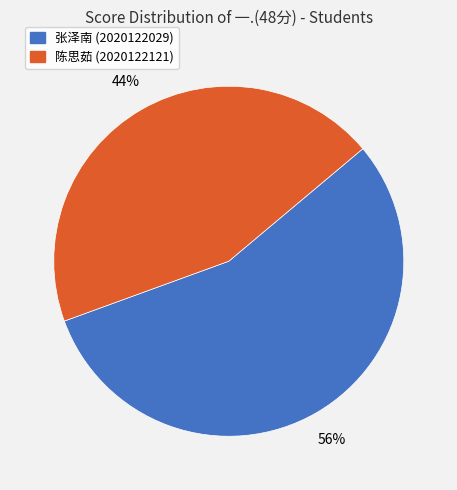

To the nearest percent, what is the average slice percentage?

50%